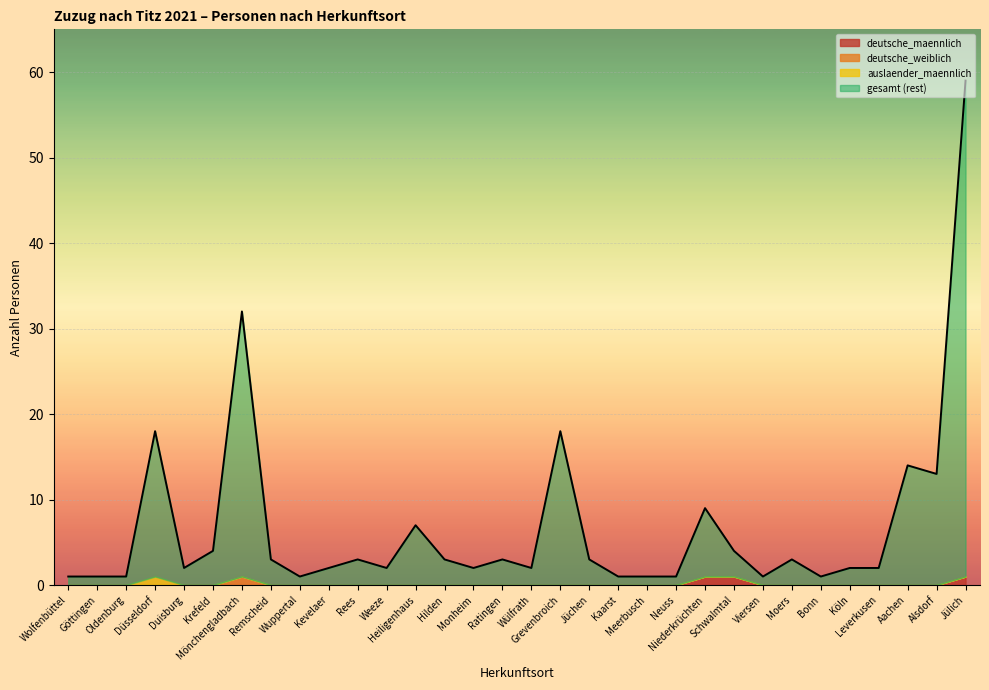

Rank the series at Neuss from highest to lowest value.

gesamt, deutsche_maennlich, deutsche_weiblich, auslaender_maennlich